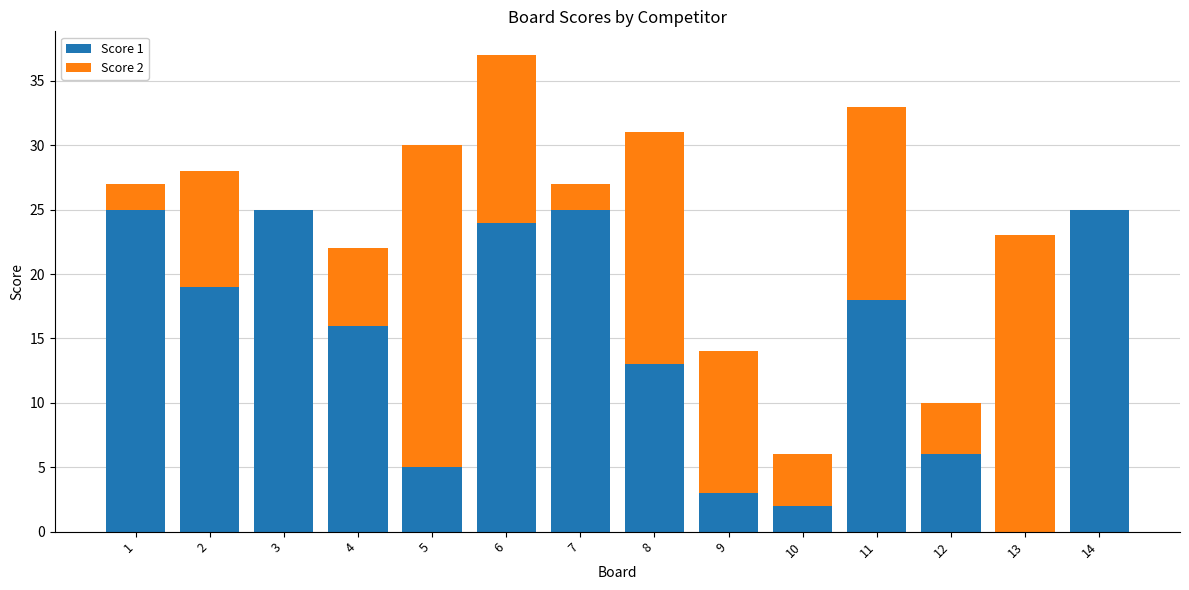

How many categories are shown in the chart?

14